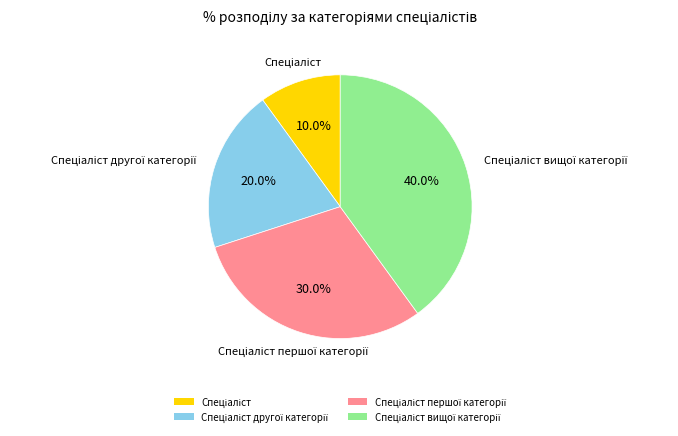

Is there any slice that represents more than half of the pie?

No